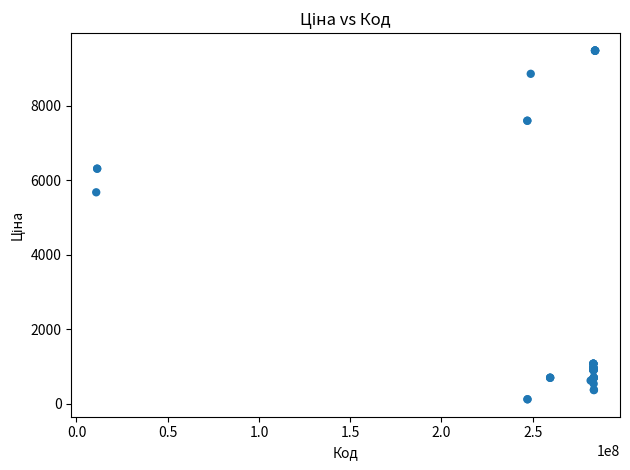

What Y value in the scatter plot is closest to 4797?

5673.8